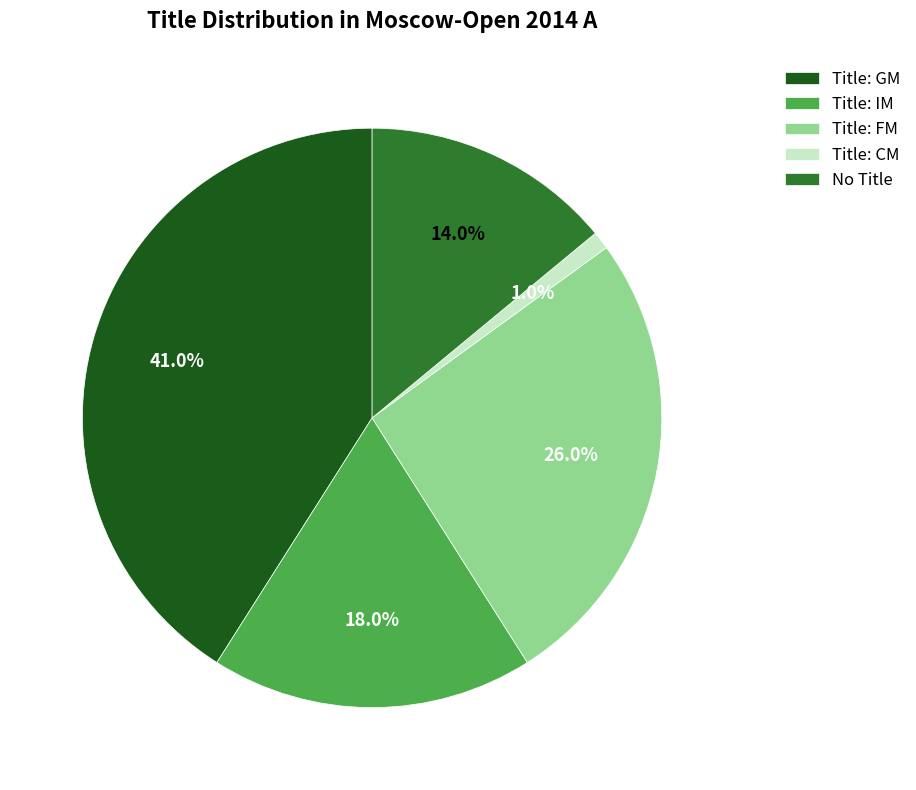

To the nearest percent, what is the difference between the largest and smallest slice percentages?

40%